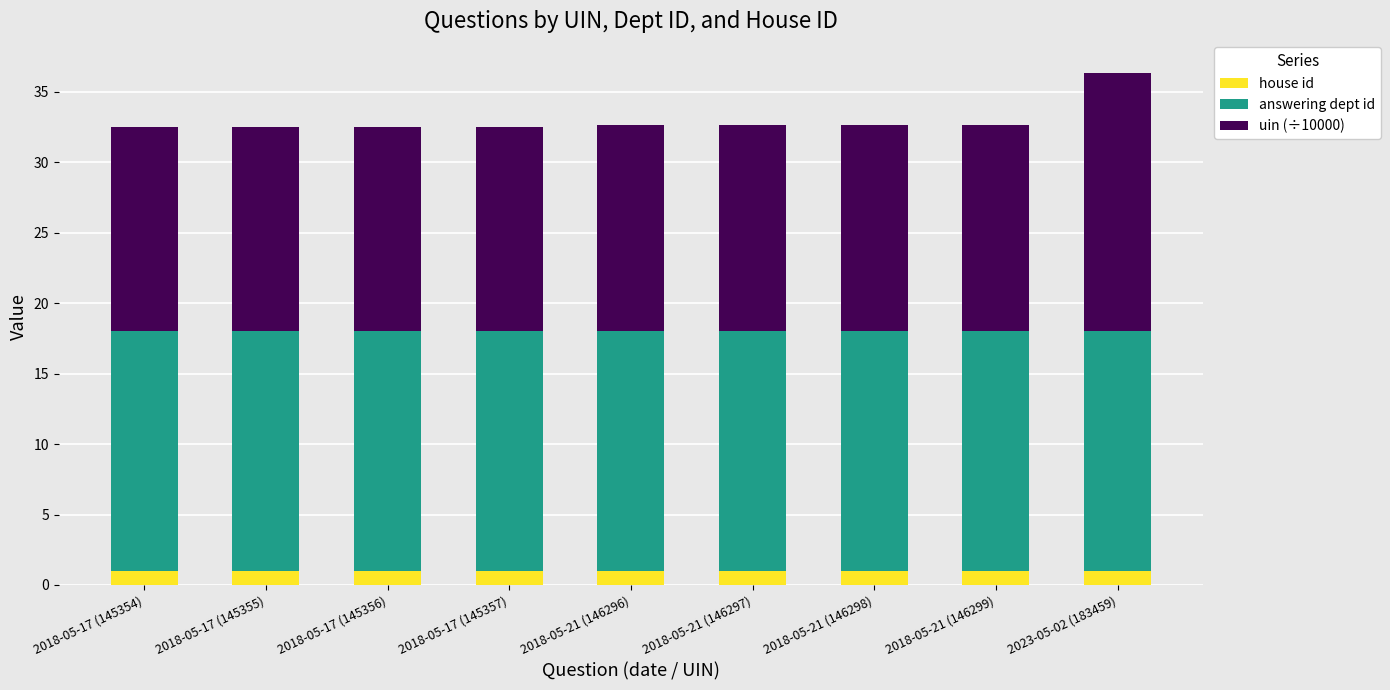

What is the sum of all house id values?

9.0